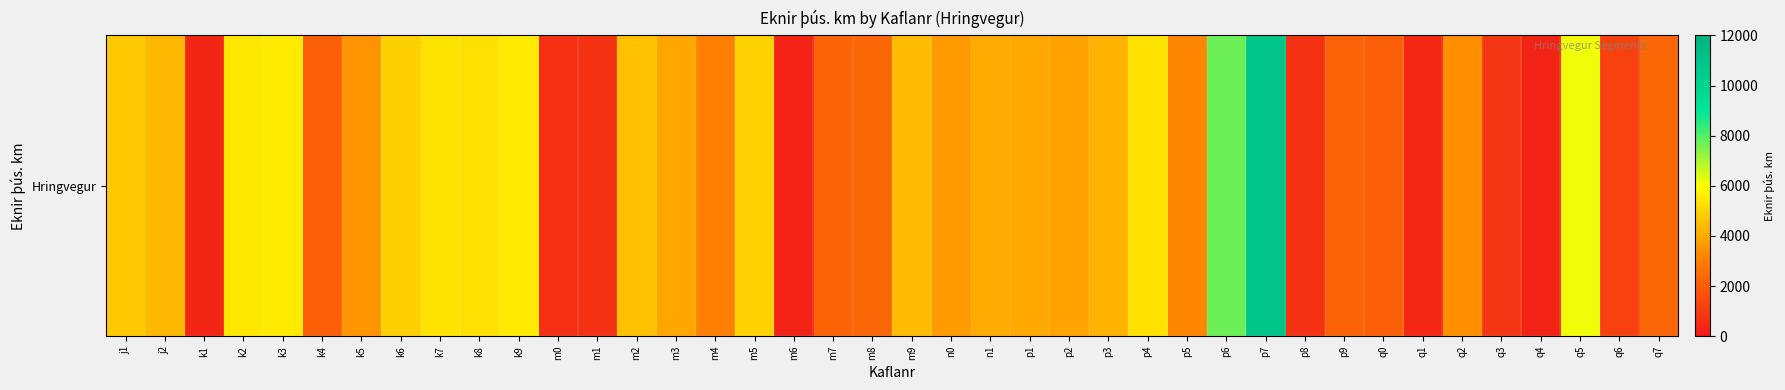

Approximately how many times larger is the value at k8 compared to k3?

1.0